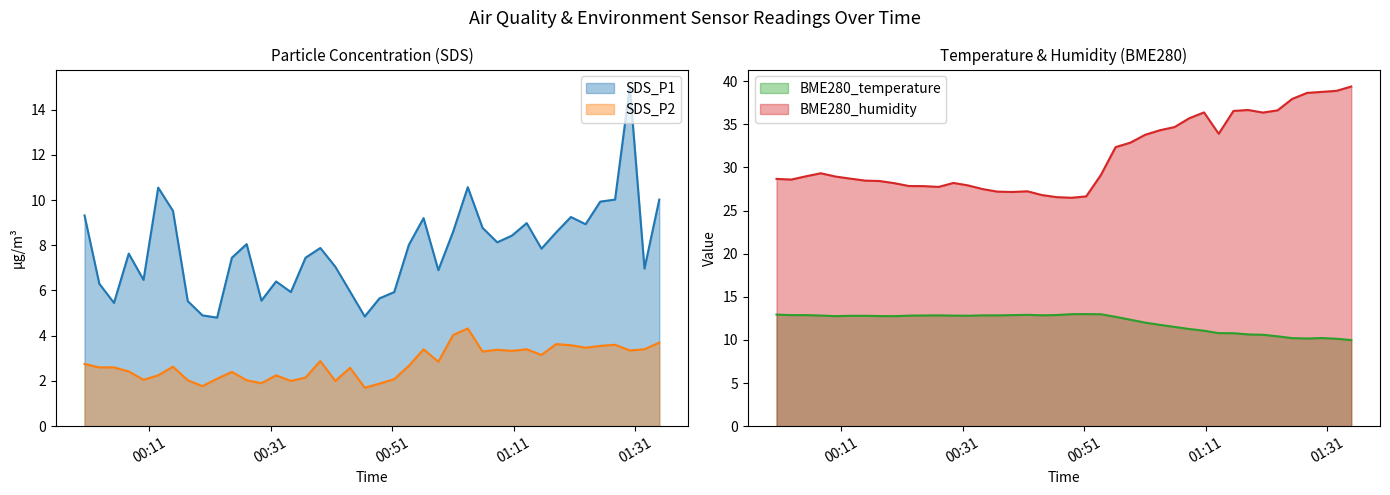

At which label does SDS_P1 first exceed 7?

2024/02/06 00:00:21